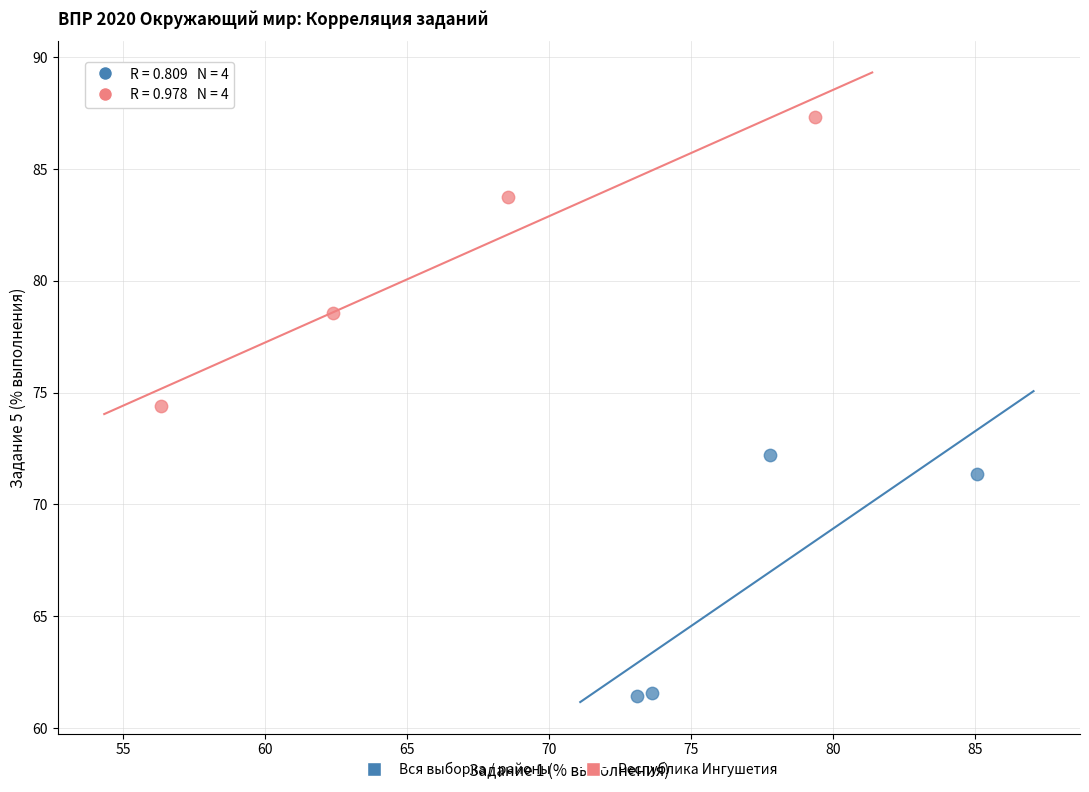

Which series contains the lowest Y value?

Вся выборка / районы